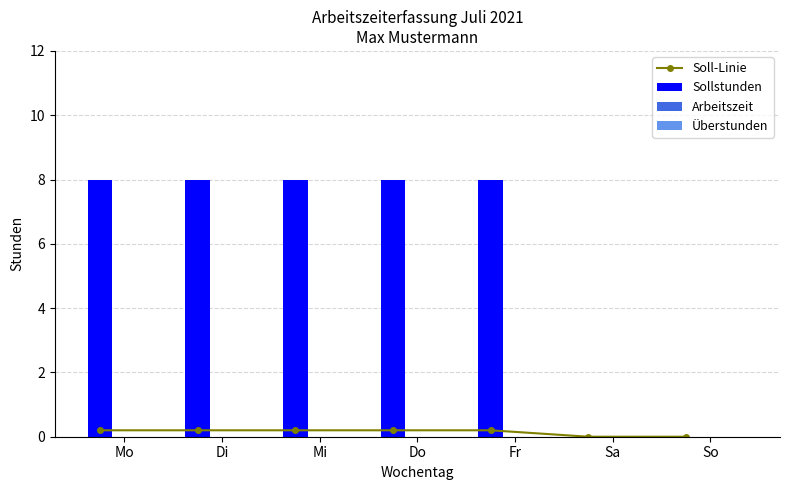

Between Mo and Do, which series saw the biggest shift?

Soll-Linie